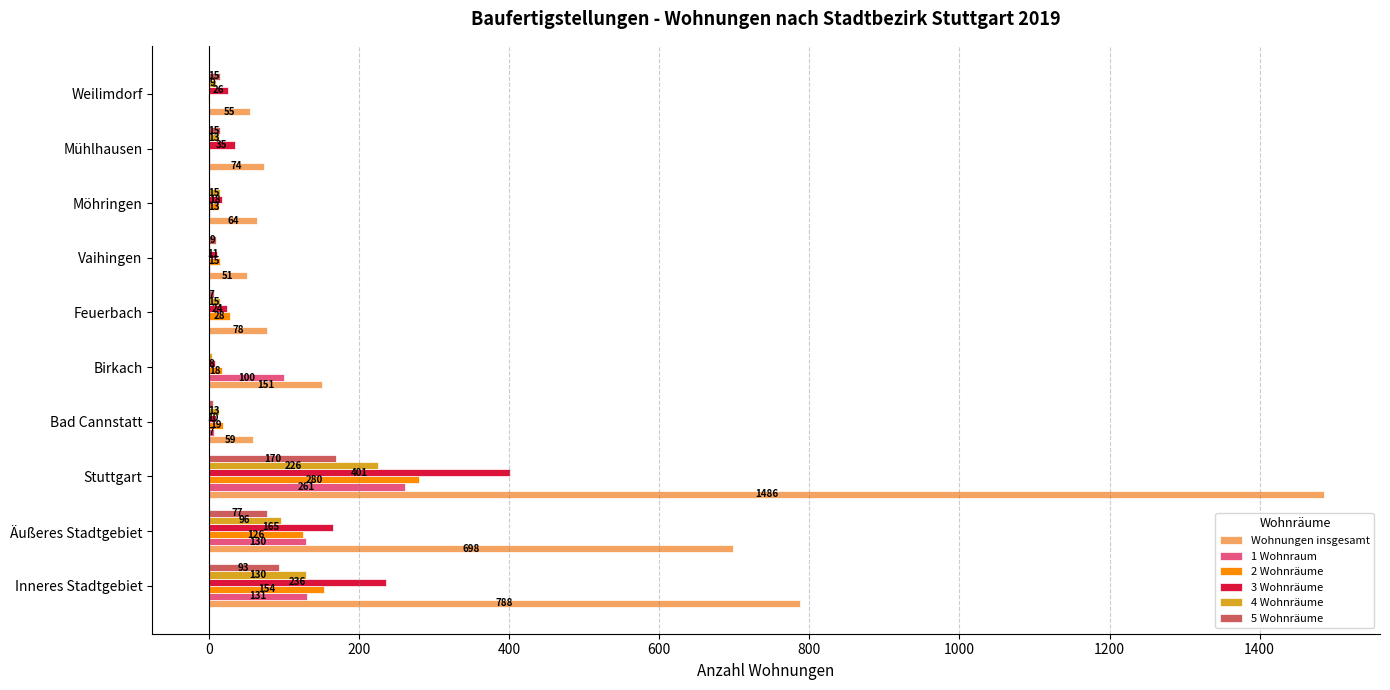

Between Feuerbach and Mühlhausen, which series saw the biggest shift?

2 Wohnräume